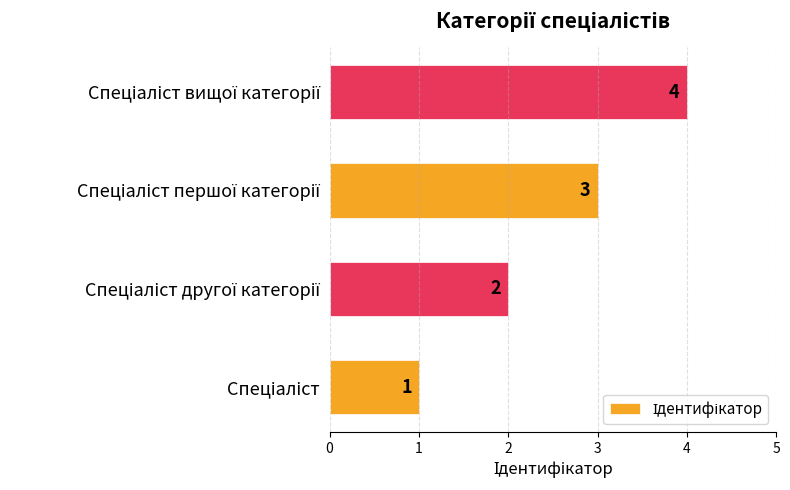

What is the difference between the maximum and minimum values?

3